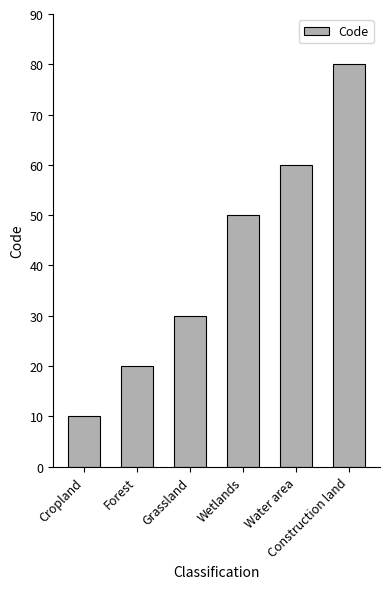

What value does the data have at Forest?

20